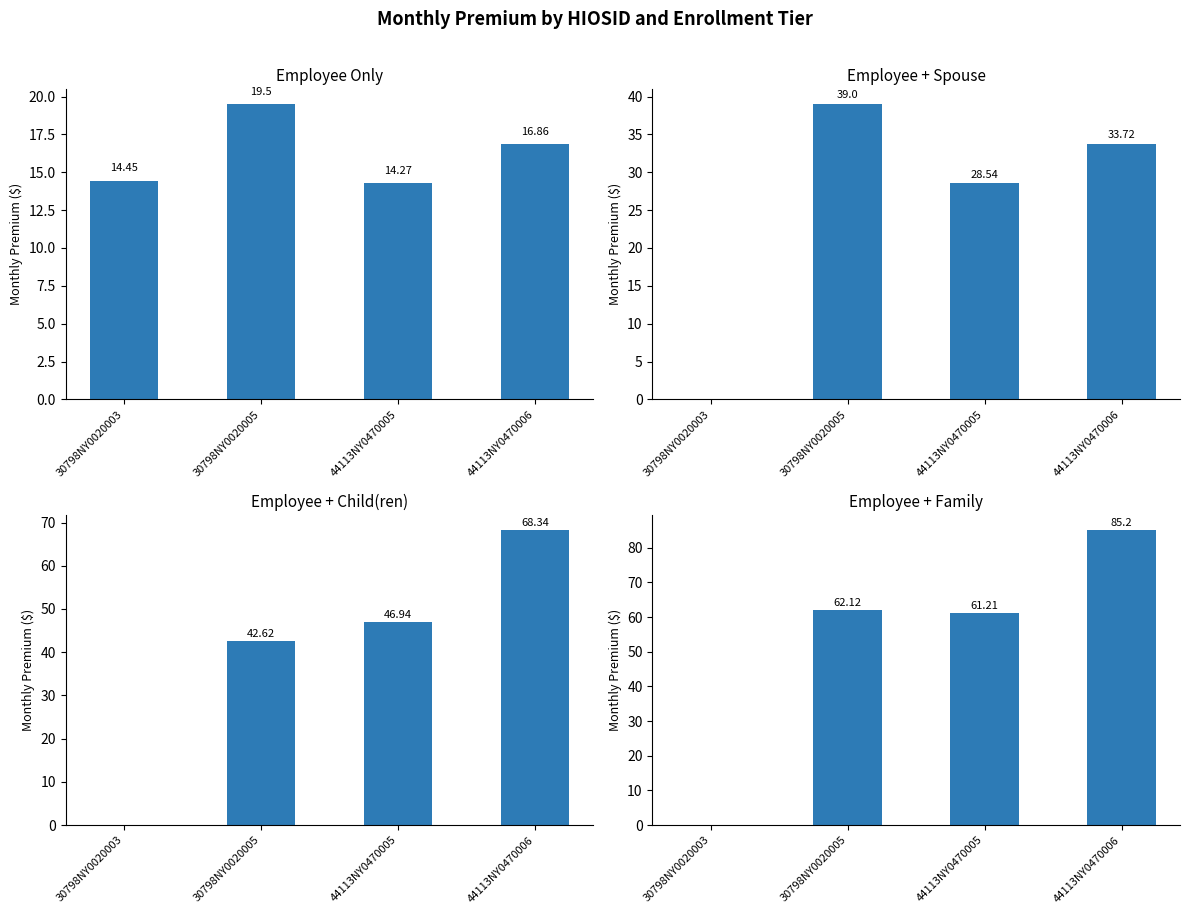

The Employee + Family series shows 0.0 at 30798NY0020003. True or false?

True